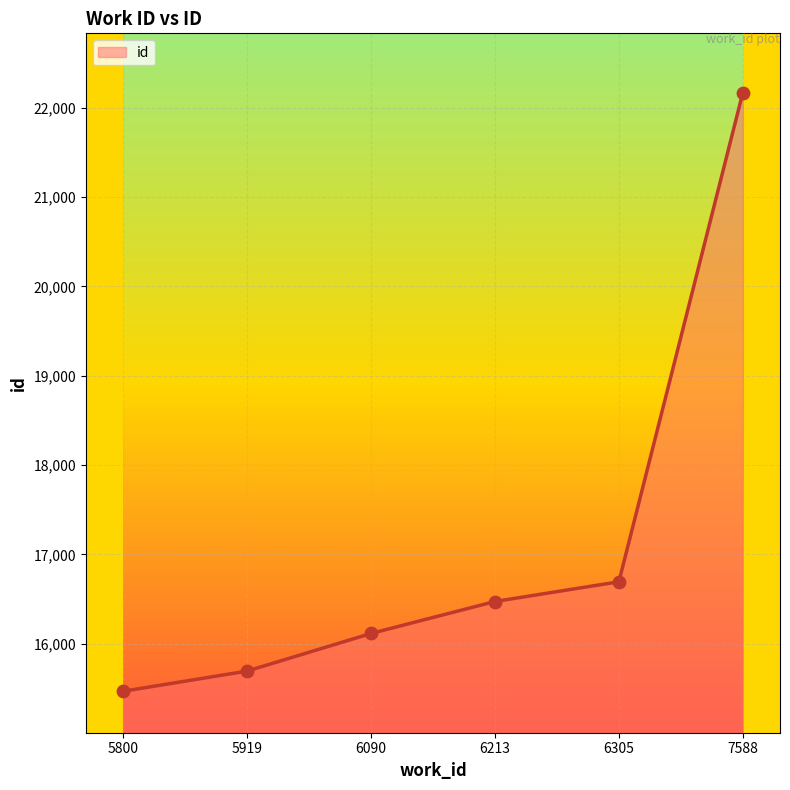

Approximately how many times larger is the value at 7588 compared to 5800?

1.4